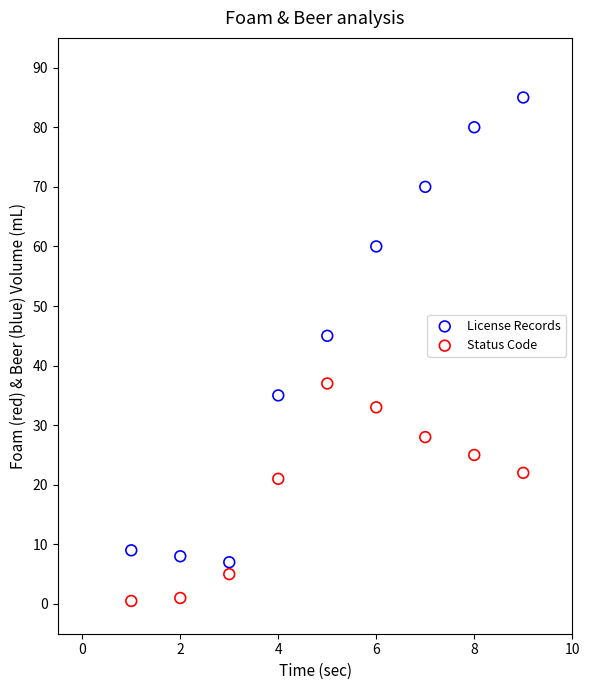

Which series reaches the minimum Y coordinate?

Status Code